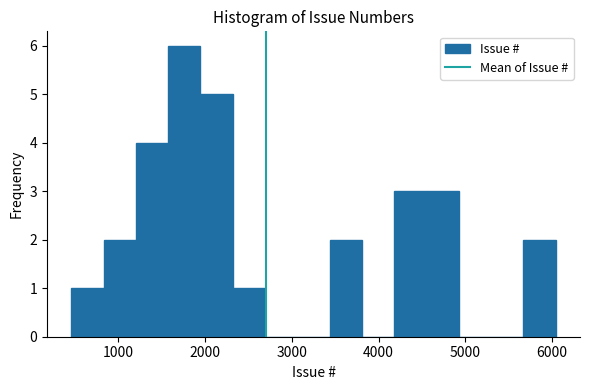

Around what value on the x-axis is the tallest bar? Give the approximate position of its centre, as read against the axis.

1800